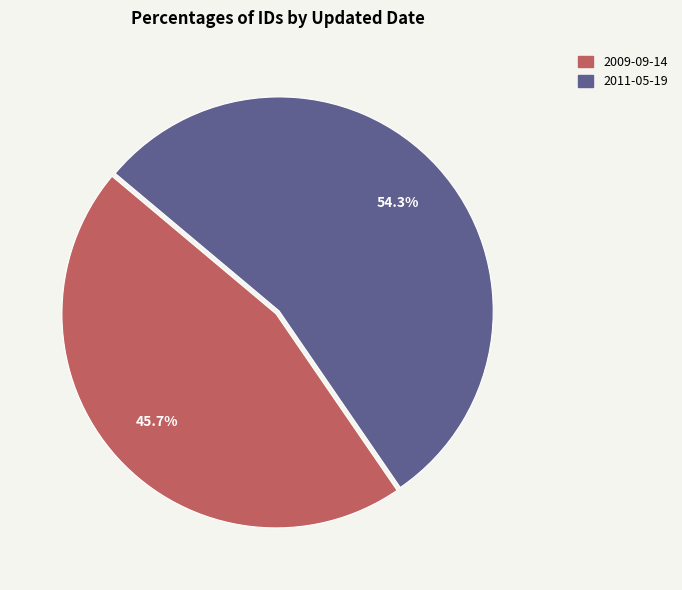

True or false: 2009-09-14 accounts for 52% of the total.

False